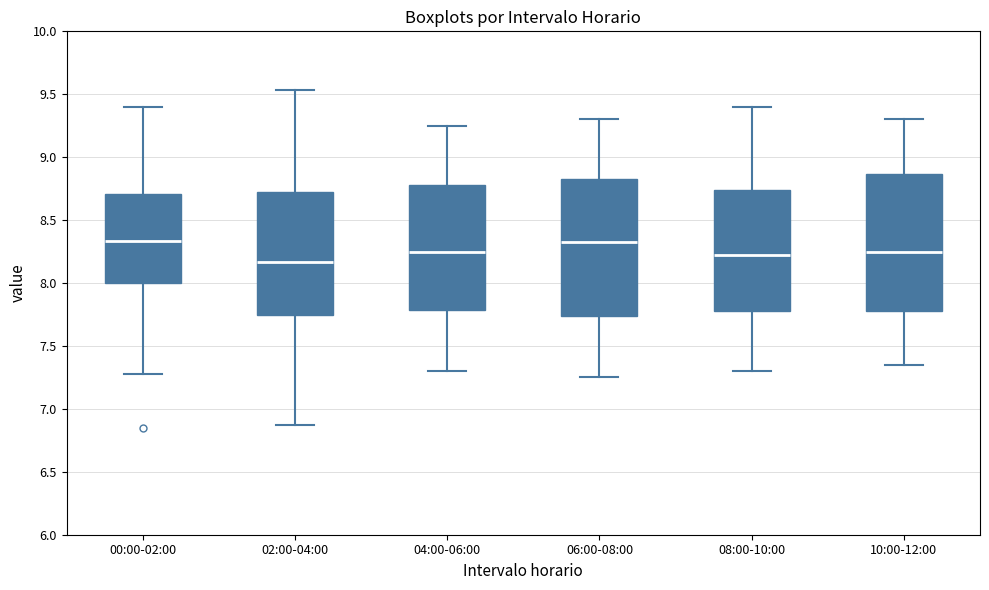

Reading left to right, read every box against the y-axis: the position of its median line, the range the box covers, and the ends of its whiskers. The values are not printed on the chart, so give them approximately, as read against the axis.

00:00-02:00: median 8.35, box 8.00 to 8.70, whiskers 7.30 to 9.40
02:00-04:00: median 8.15, box 7.75 to 8.75, whiskers 6.85 to 9.55
04:00-06:00: median 8.25, box 7.80 to 8.80, whiskers 7.30 to 9.25
06:00-08:00: median 8.35, box 7.75 to 8.85, whiskers 7.25 to 9.30
08:00-10:00: median 8.25, box 7.80 to 8.75, whiskers 7.30 to 9.40
10:00-12:00: median 8.25, box 7.80 to 8.85, whiskers 7.35 to 9.30